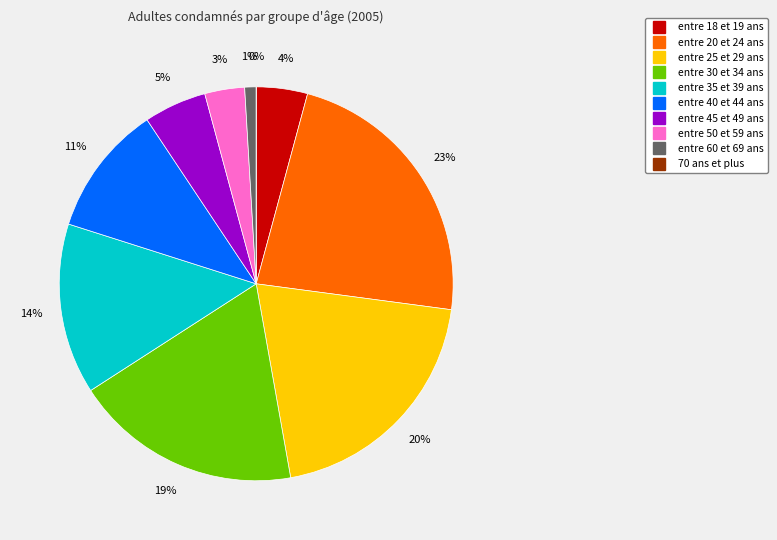

To the nearest percent, what is the difference between the entre 20 et 24 ans and entre 45 et 49 ans slice percentages?

18%